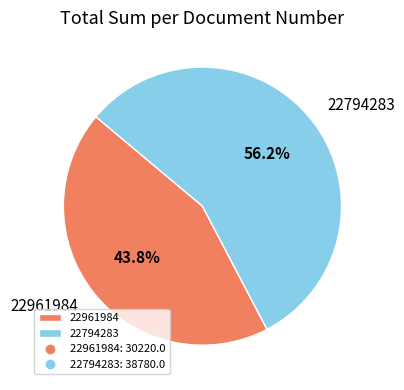

To the nearest percent, what is the difference between the largest and smallest slice percentages?

12%